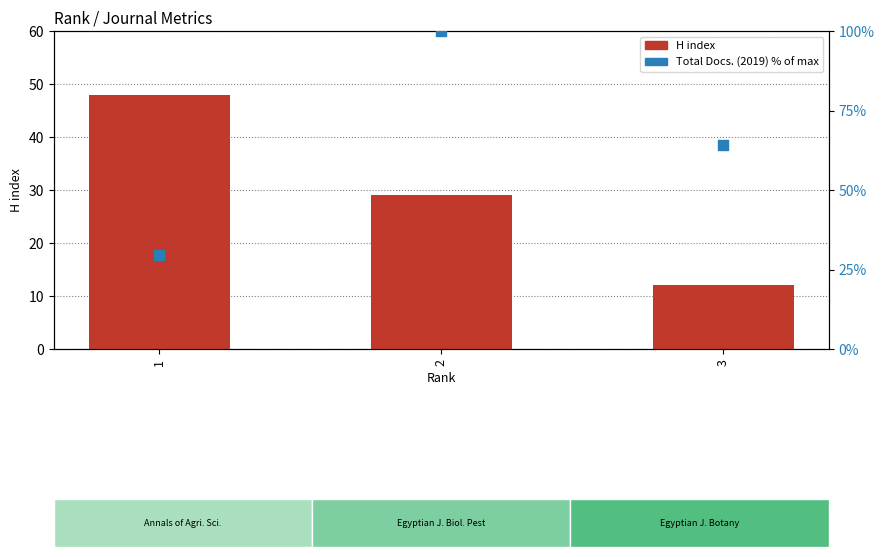

Which series reaches the minimum Y coordinate?

H index